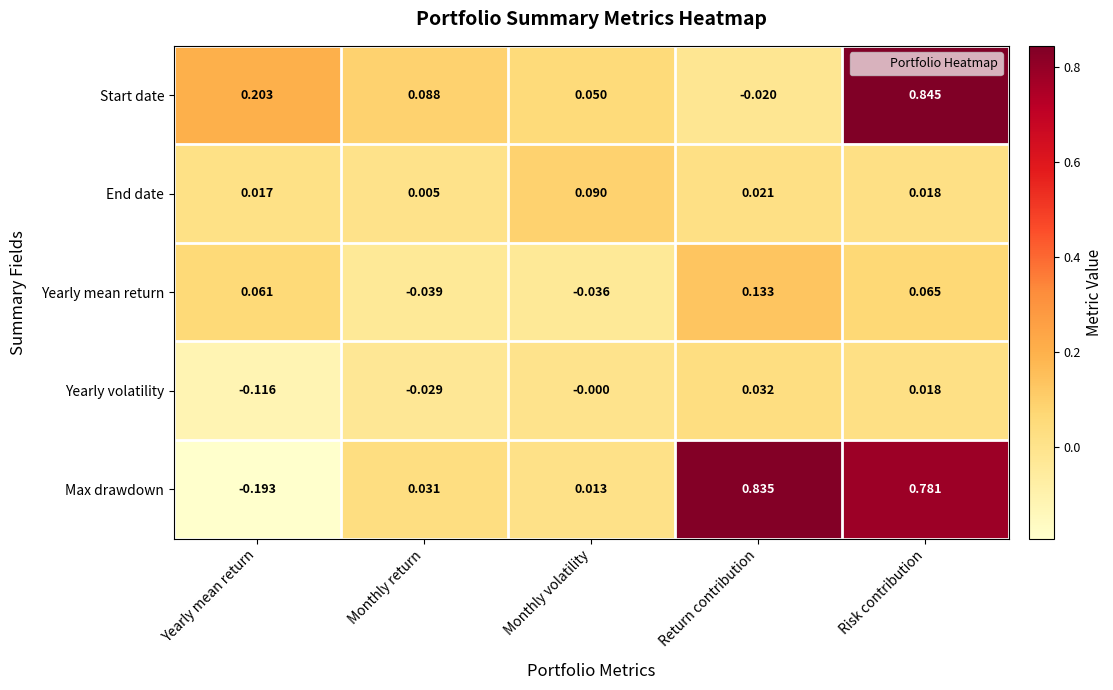

Which series has the largest range (max minus min)?

Max drawdown